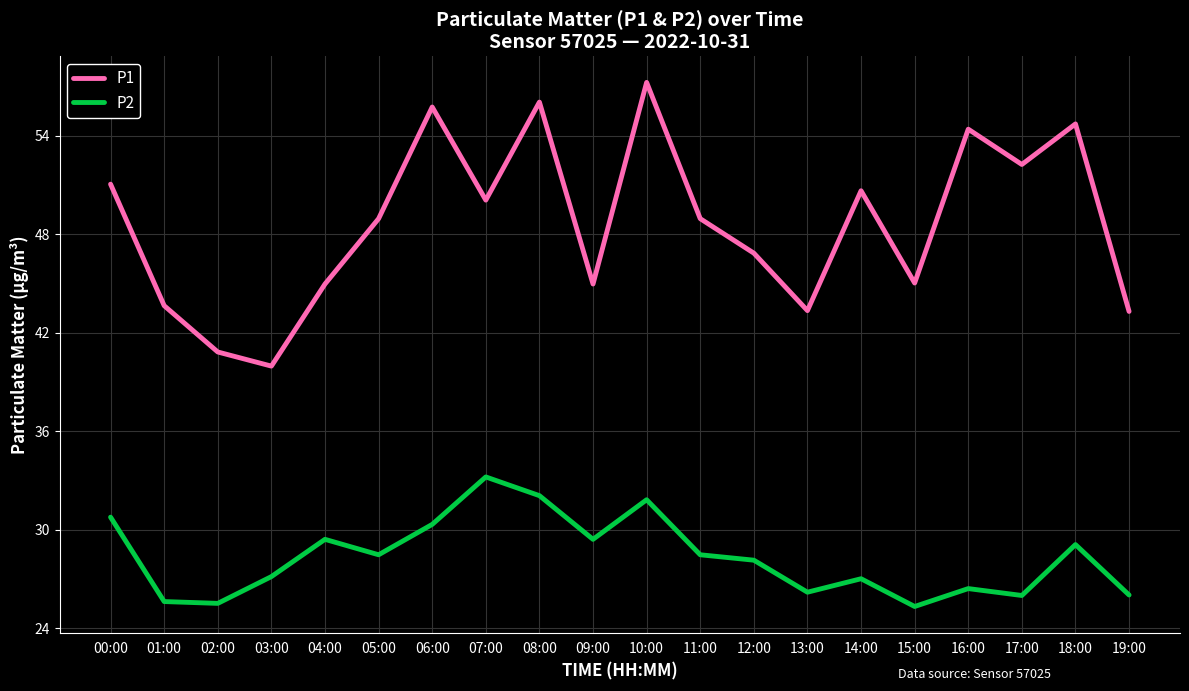

True or false: P2 and P1 cross at least once.

False